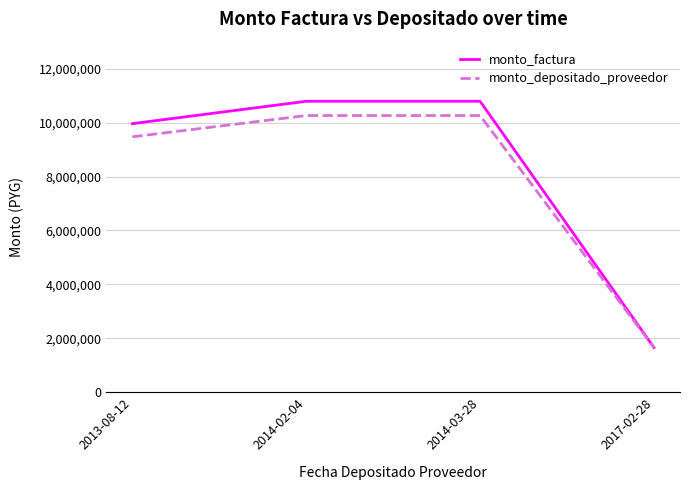

At how many categories does at least one series exceed 6019534?

3